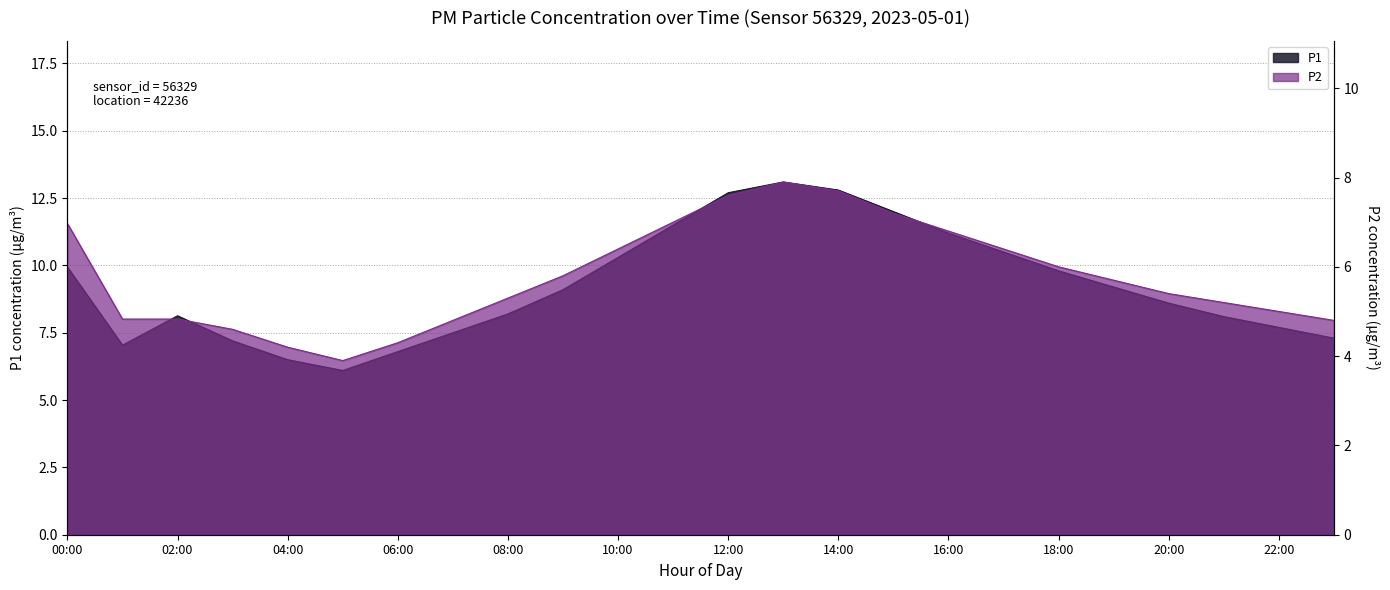

True or false: P2 and P1 cross at least once.

False